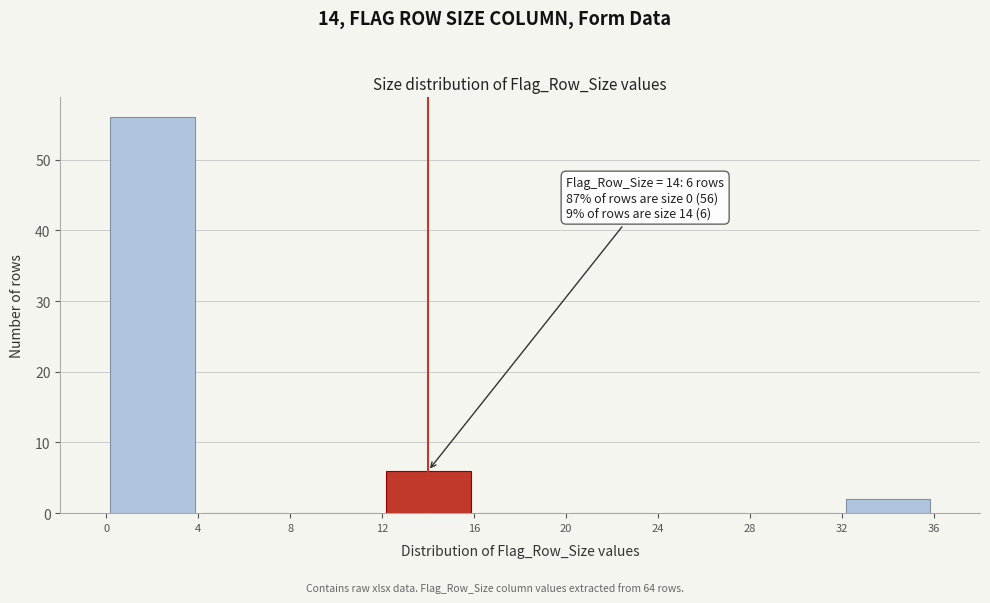

Which range on the x-axis has the tallest bar?

0 to 4